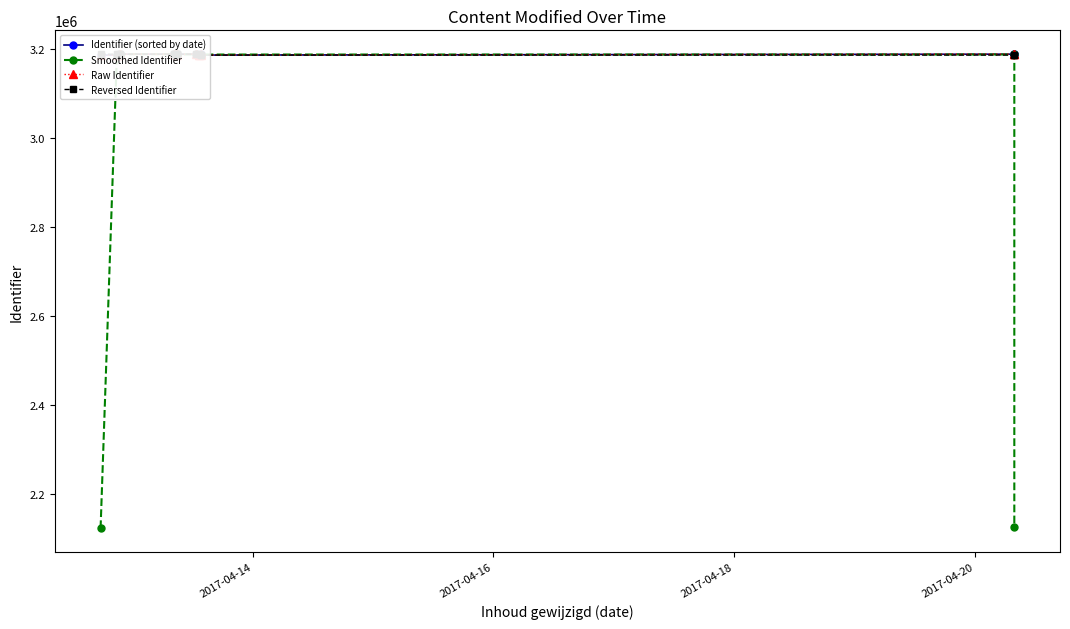

Count the number of categories in the chart.

20